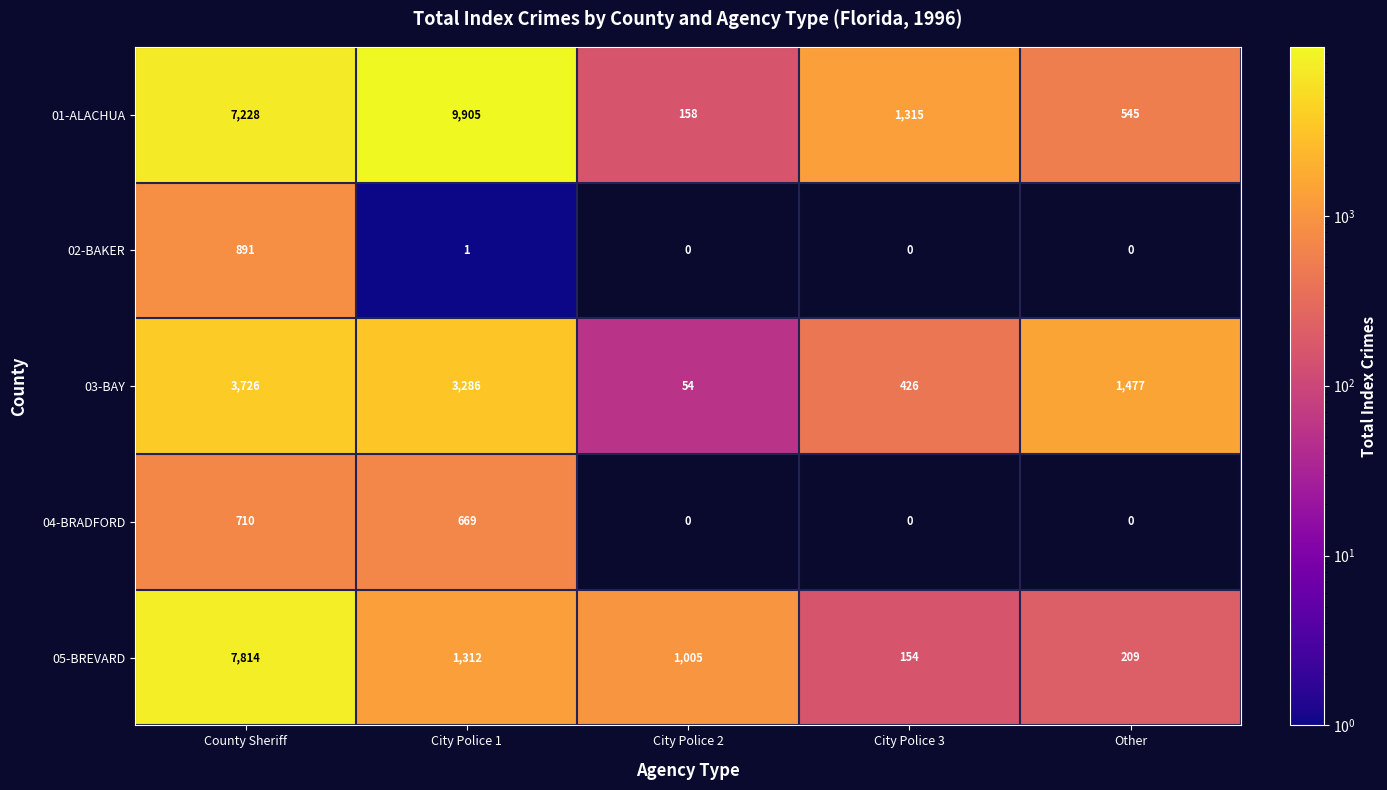

What is the sum of the 05-BREVARD values at City Police 1 and County Sheriff?

9126